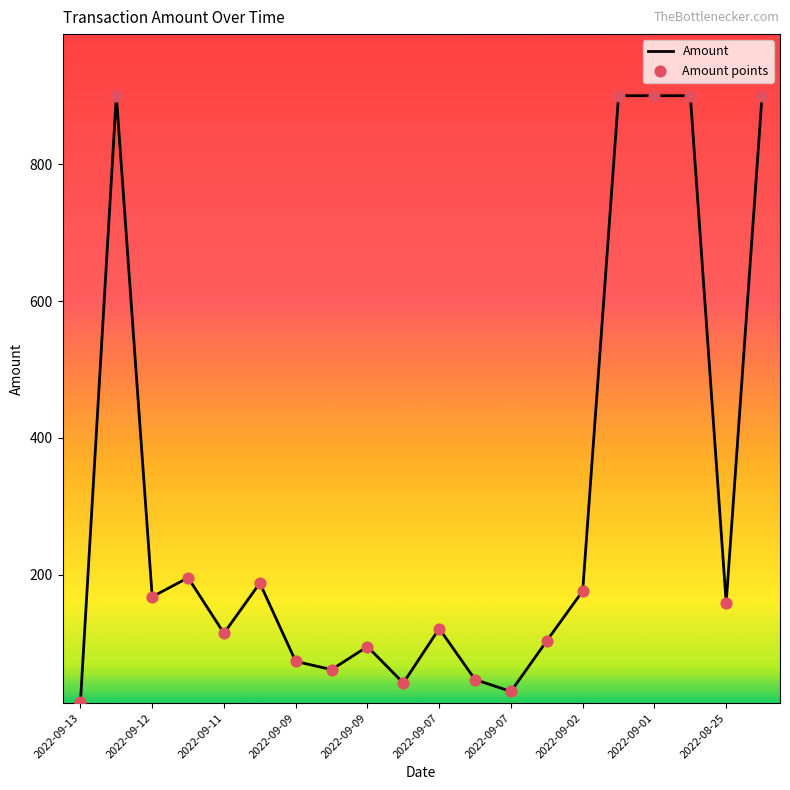

What is the maximum value shown in the chart?

900.0